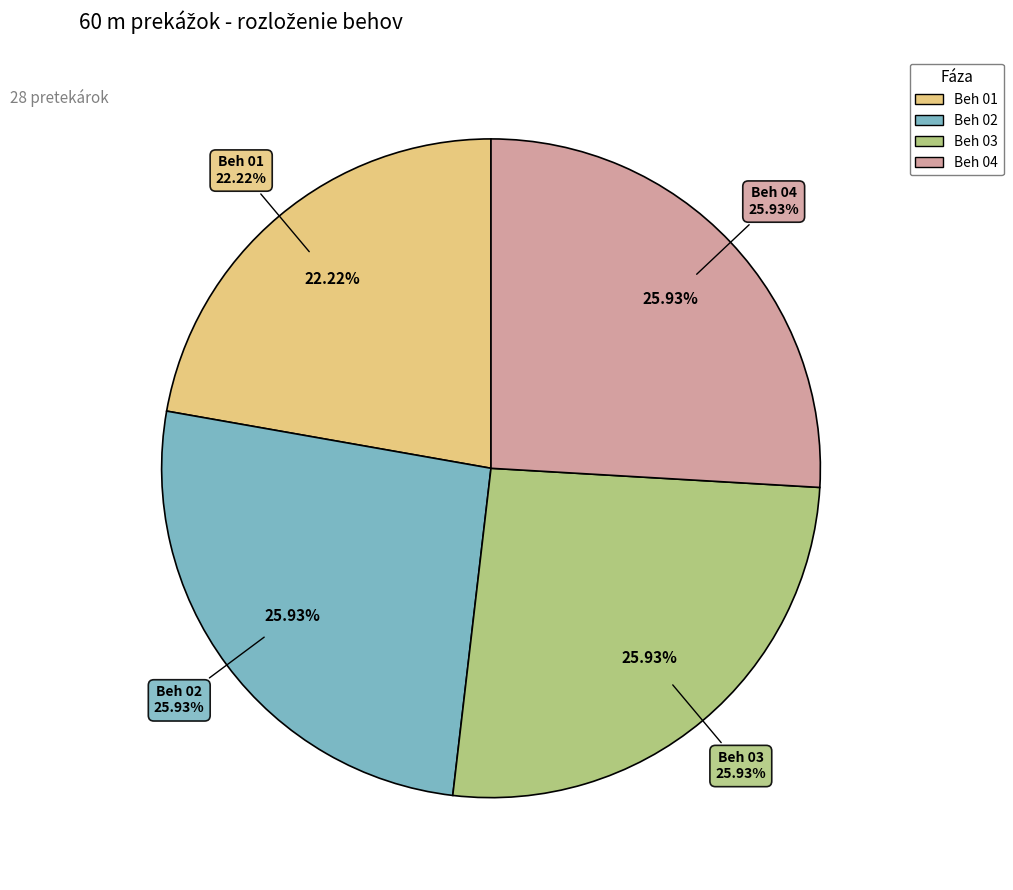

To the nearest percent, what portion does Beh 02 represent?

26%